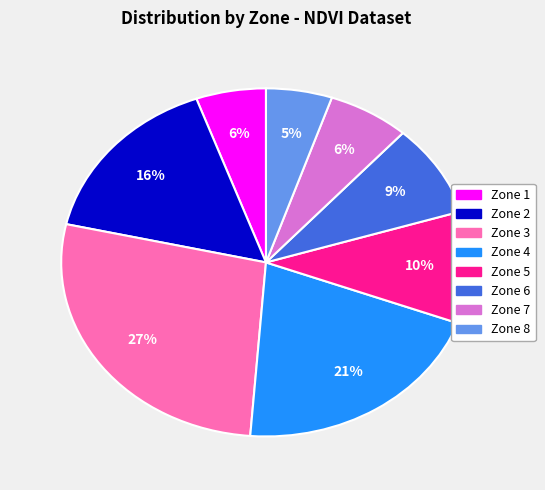

Between Zone 4 and Zone 1, which is larger?

Zone 4